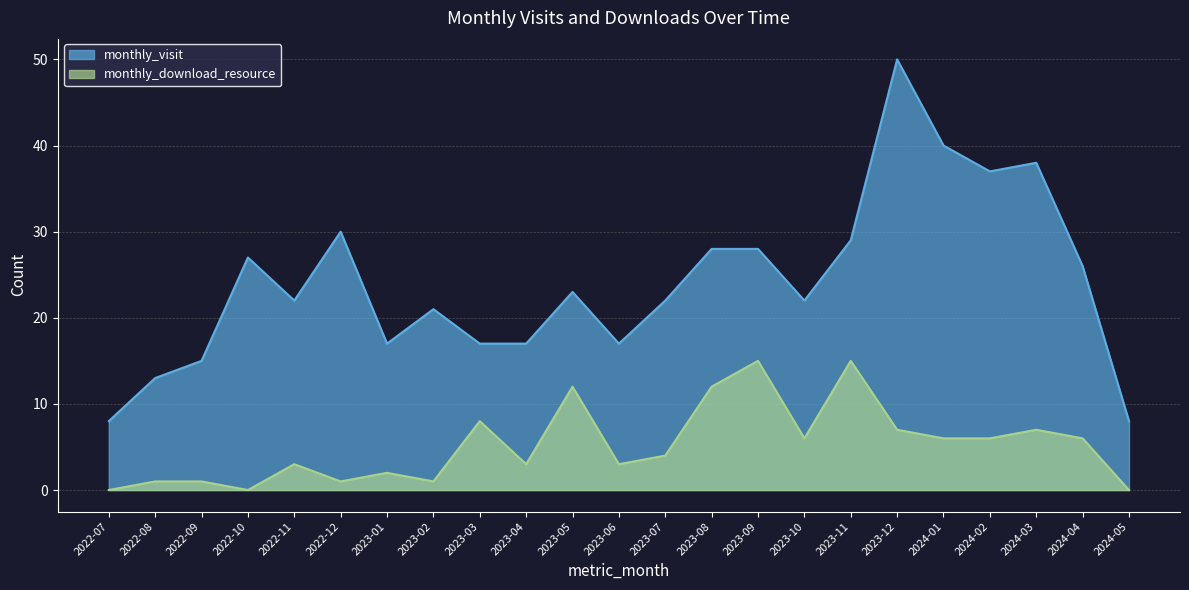

True or false: monthly_download_resource has more than 0 points higher than both neighbors.

True